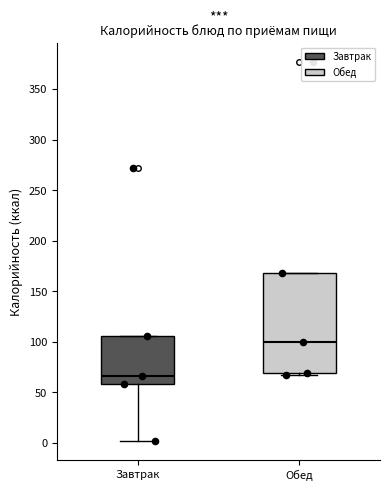

Reading left to right, read every box against the y-axis: the position of its median line, the range the box covers, and the ends of its whiskers. The values are not printed on the chart, so give them approximately, as read against the axis.

Завтрак: median 65, box 60 to 105, whiskers 0 to 105
Обед: median 100, box 70 to 170, whiskers 65 to 170